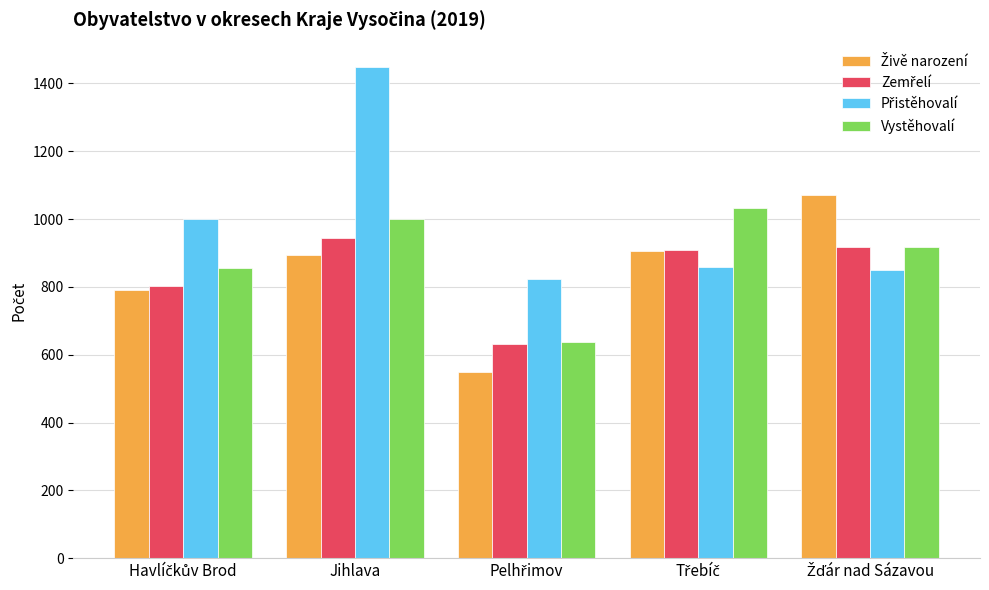

What is the sum of all Vystěhovalí values?

4447